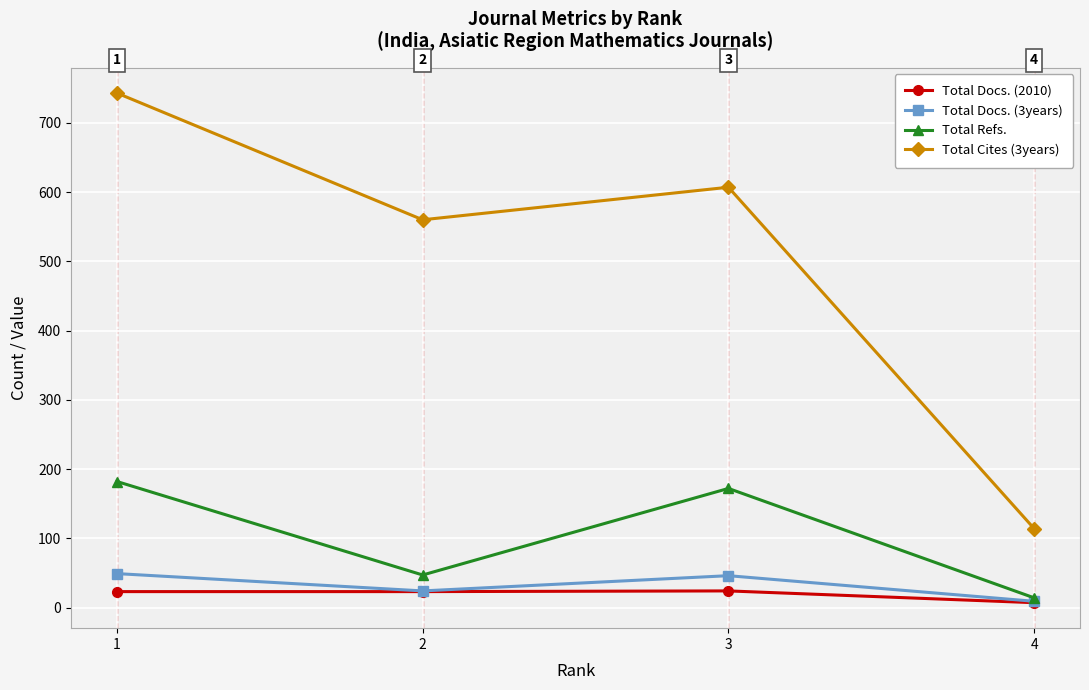

The Total Docs. (3years) series shows 24 at 2. True or false?

True